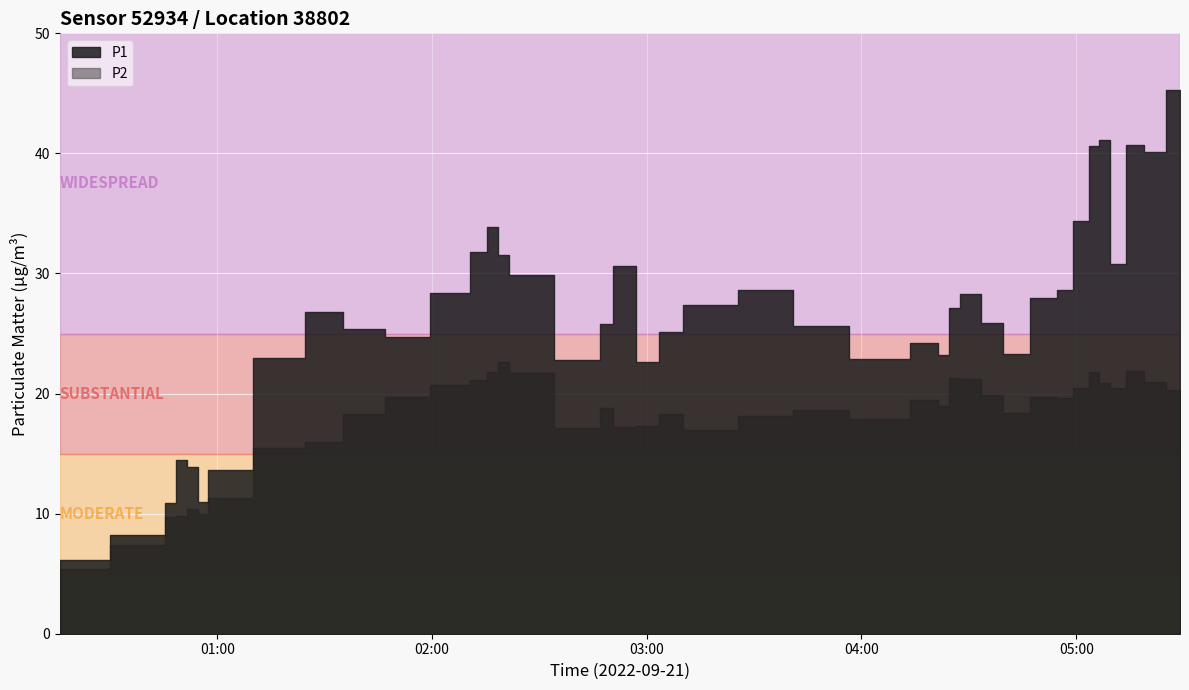

True or false: P1 and P2 intersect in this chart.

False